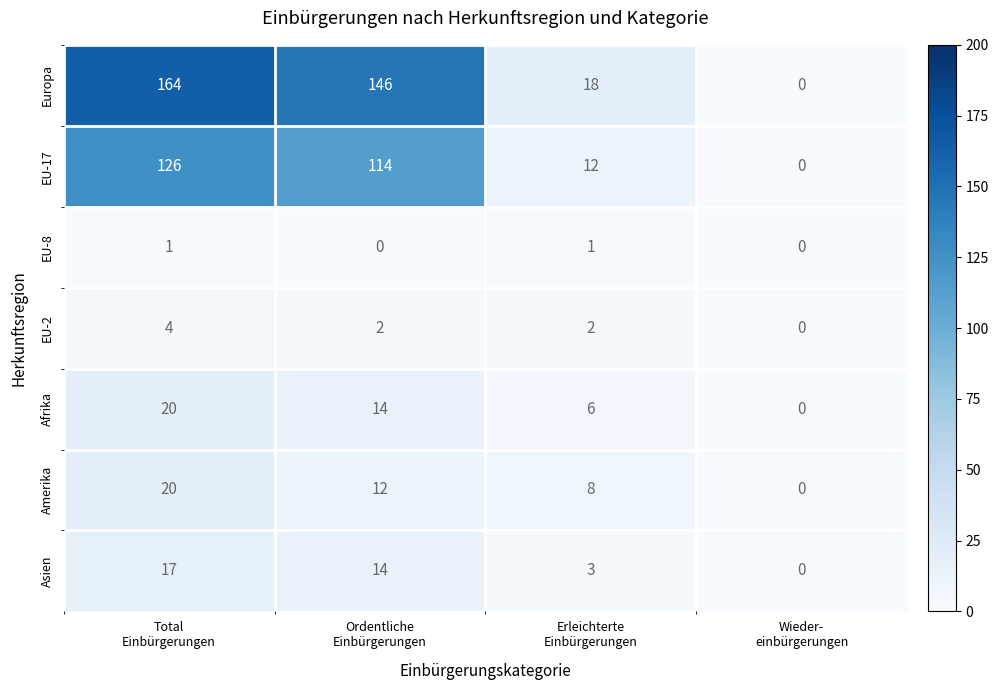

How many Asien values are between 3 and 17?

3